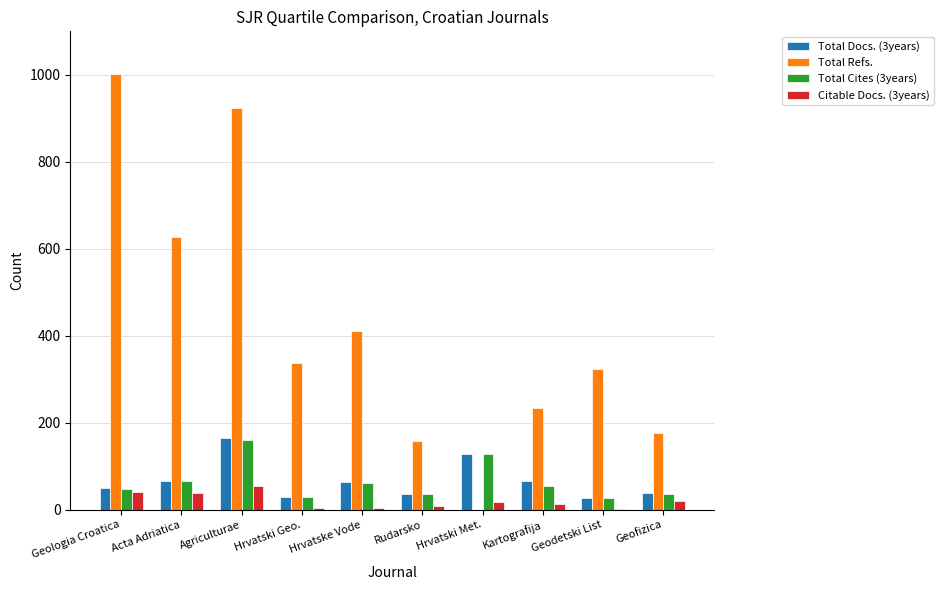

The value of Total Cites (3years) at Hrvatski Met. is 127. True or false?

True